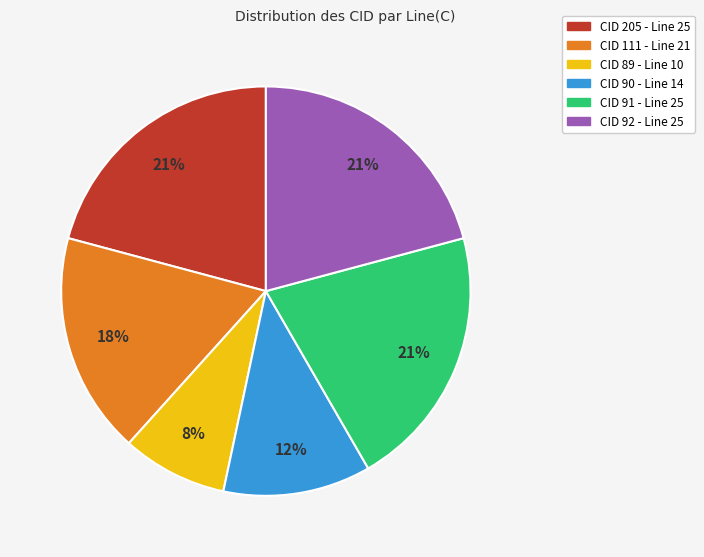

How many segments does this pie chart have?

6